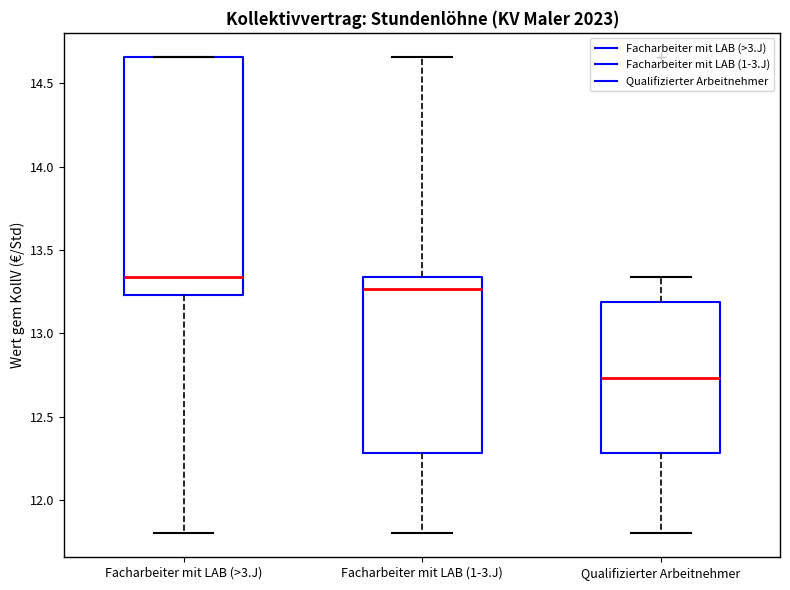

Which box has the lowest median line?

Qualifizierter Arbeitnehmer